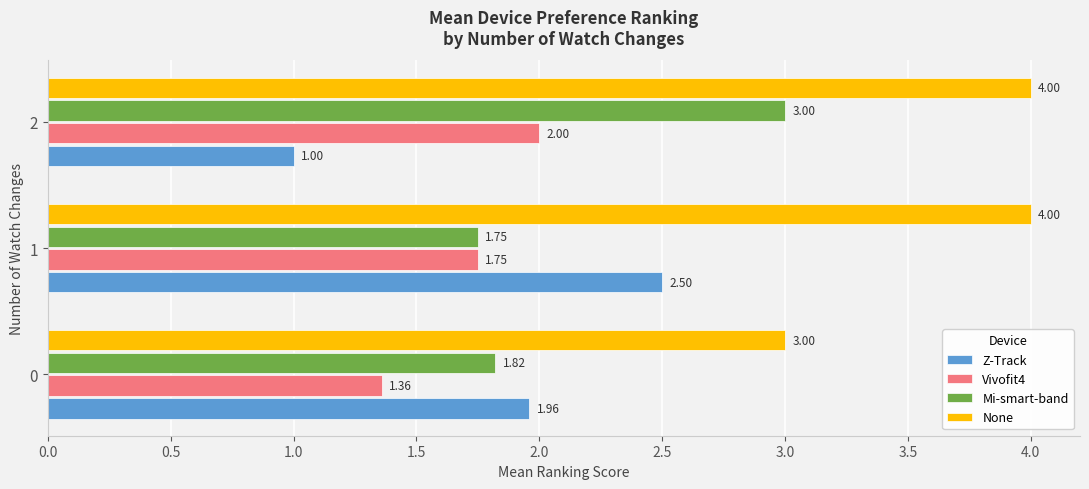

At how many categories does at least one series exceed 2?

3